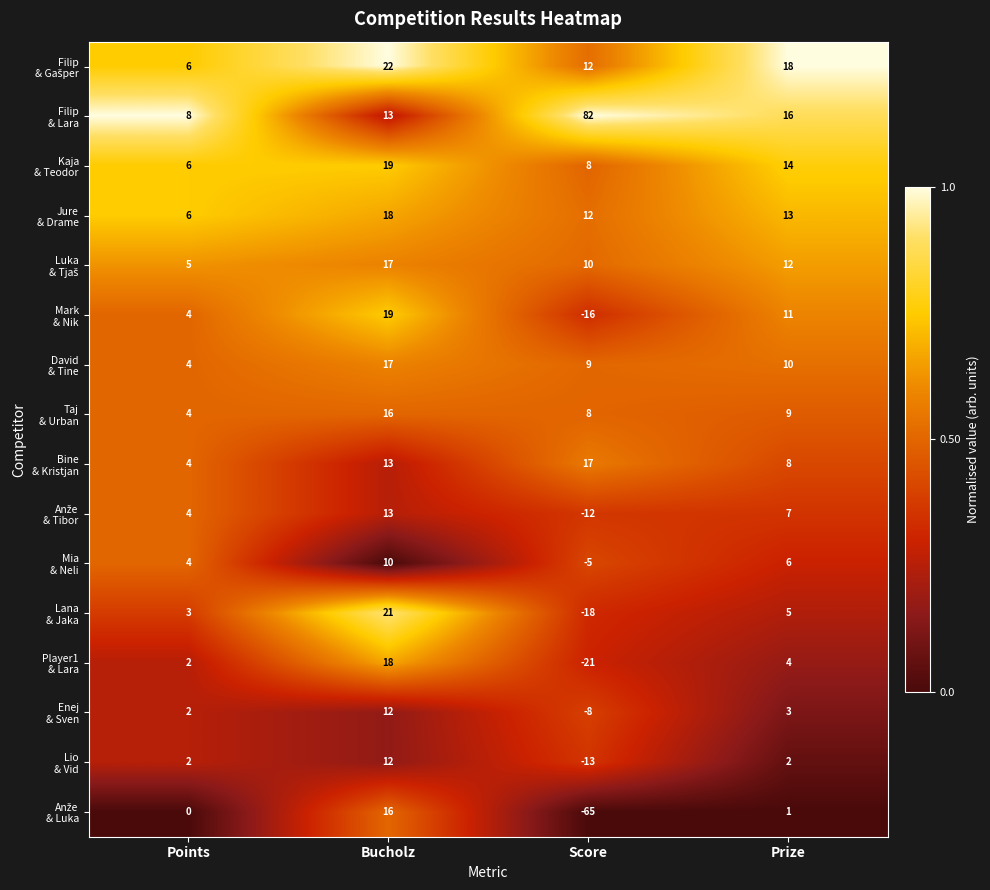

How many series are shown in this chart?

16